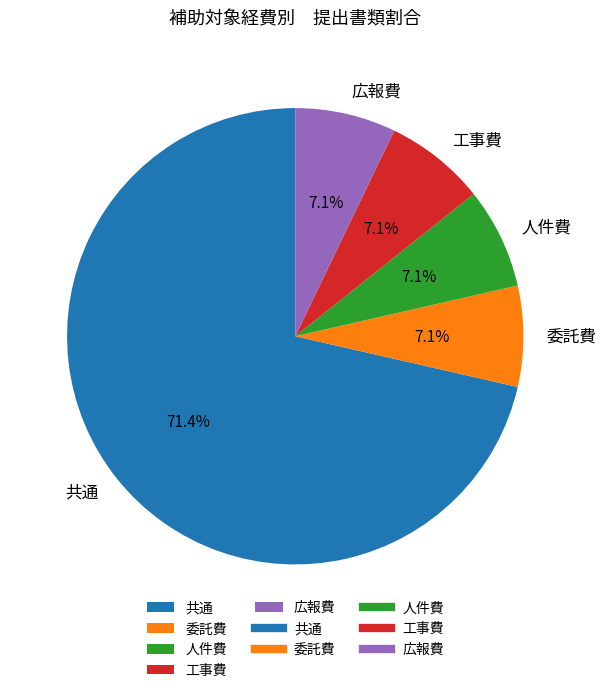

To the nearest percent, what is the difference between the largest and smallest slice percentages?

64%